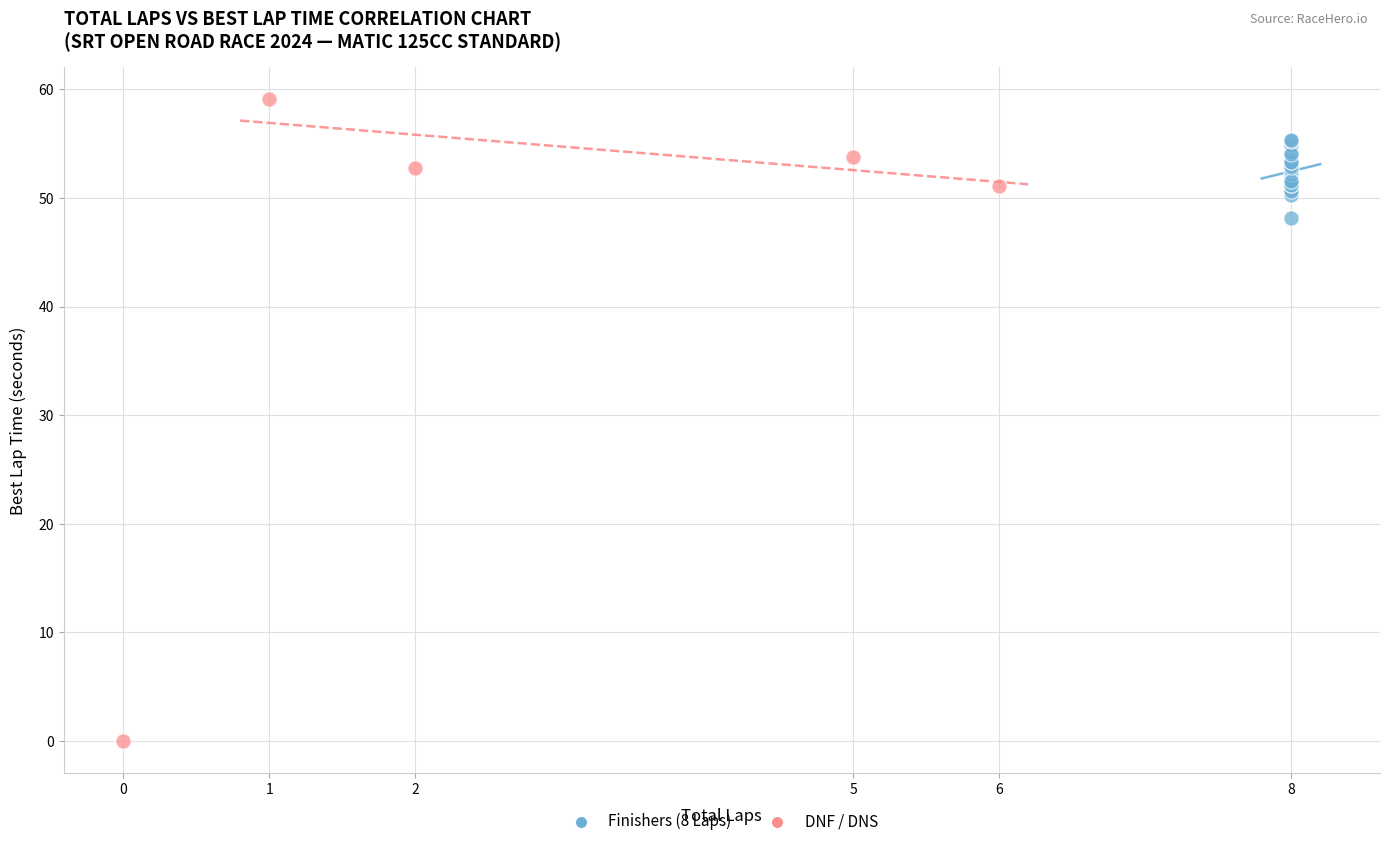

Which series has the widest spread of Y values?

DNF / DNS